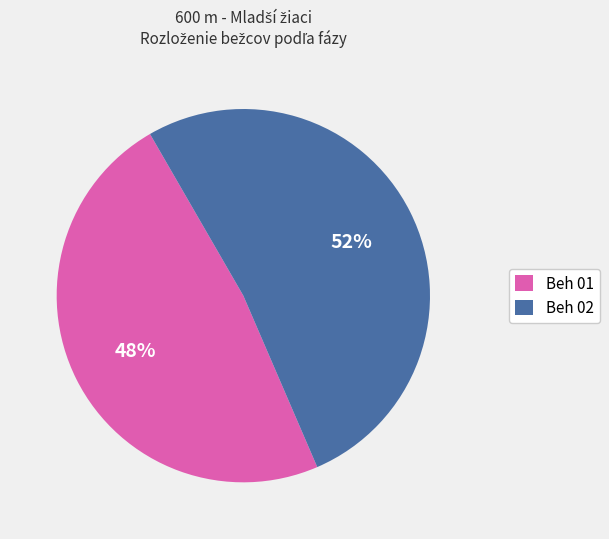

What is the ratio of the value at Beh 01 to the value at Beh 02?

0.9